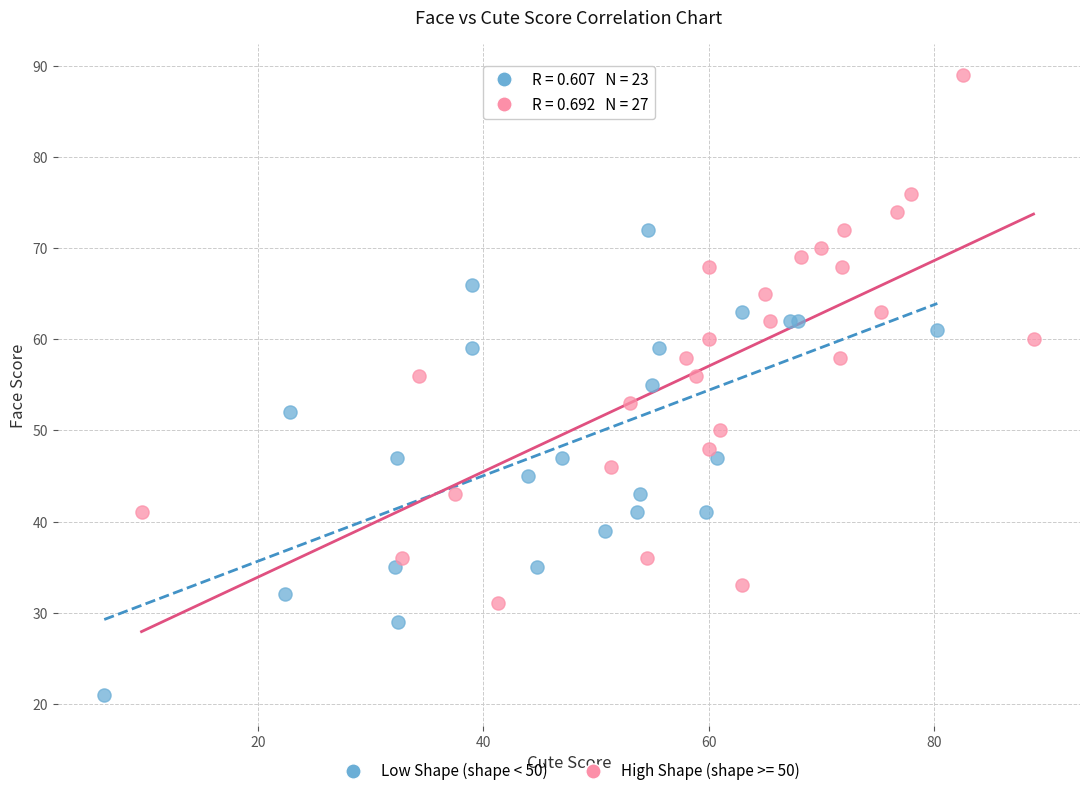

Which series contains the lowest Y value?

Low Shape (shape < 50)